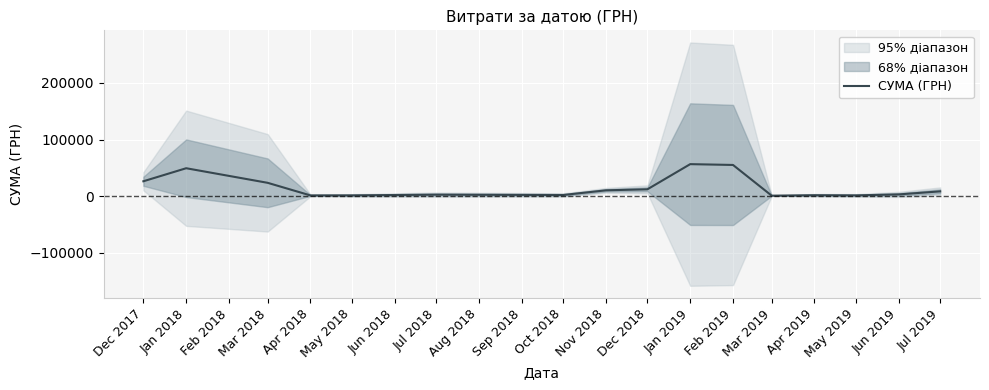

The value of СУМА (ГРН) at Feb 2019 is 95955.0. True or false?

False